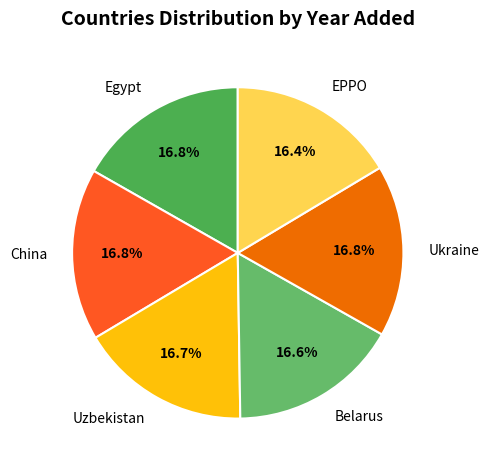

What is the ratio of the value at Ukraine to the value at Belarus?

1.0